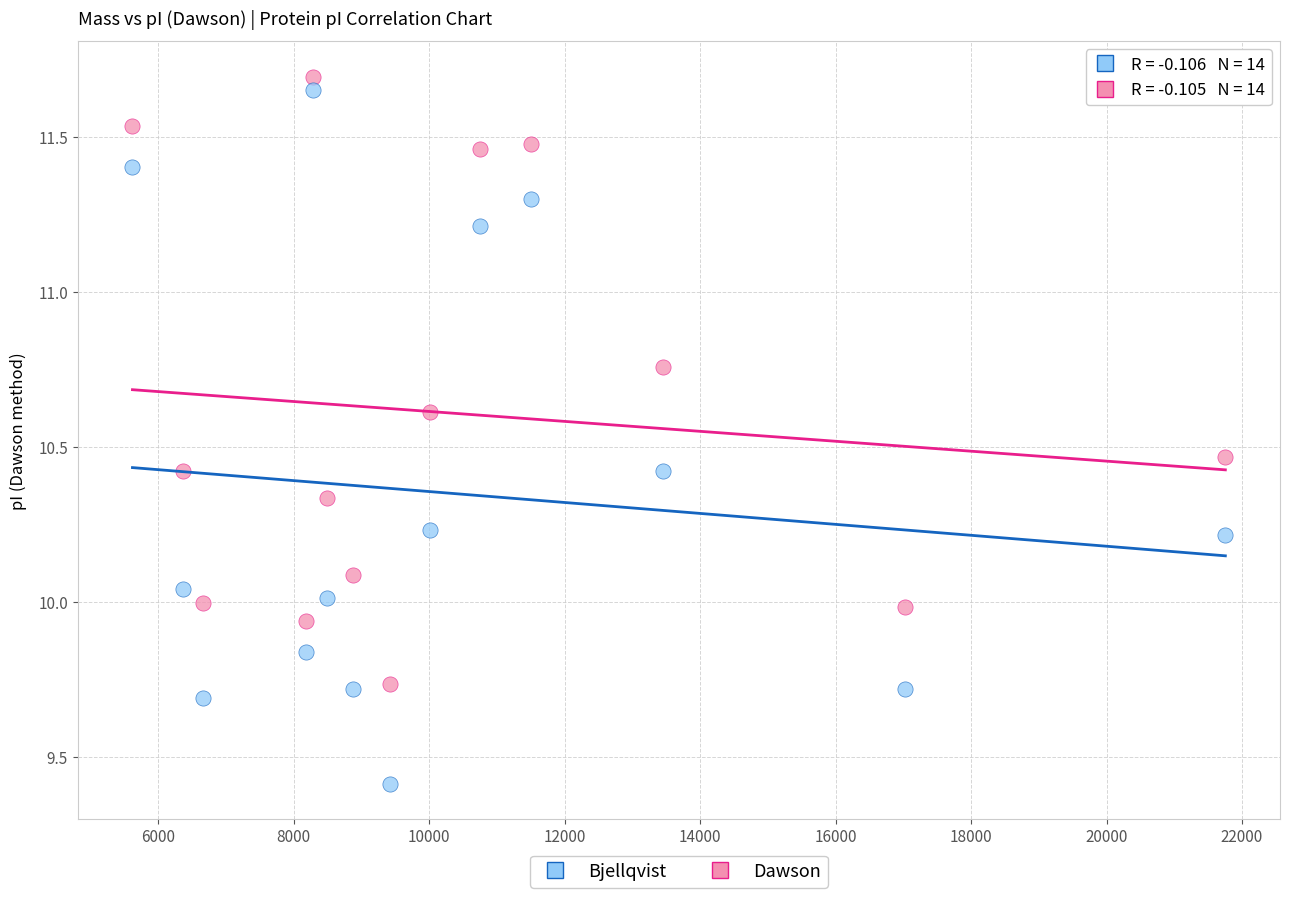

What are all the series names shown in the legend?

Bjellqvist, Dawson